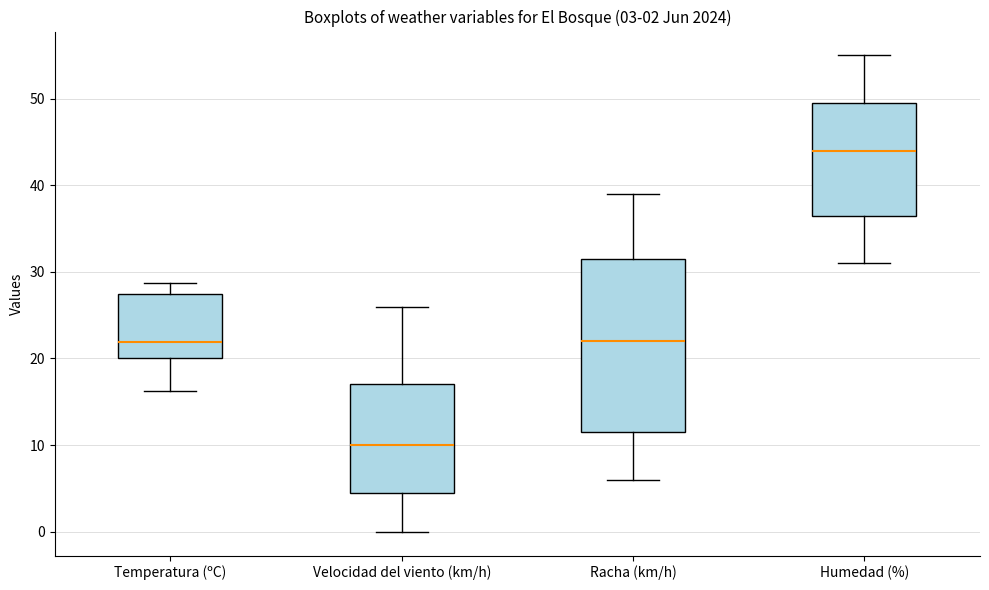

Comparing the boxes themselves (not the whiskers), which one is the tallest?

Racha (km/h)